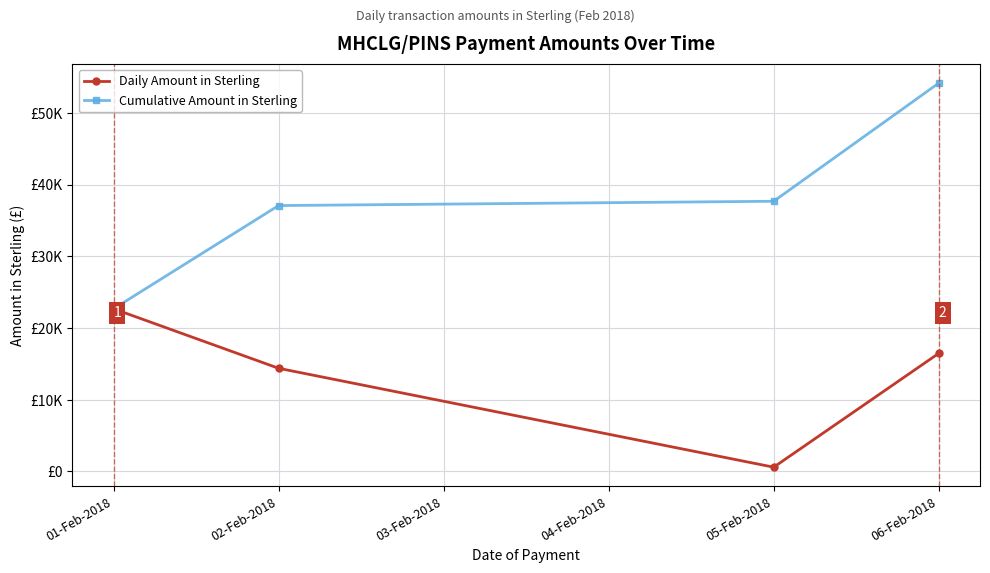

Where does the Cumulative Amount in Sterling series first go above 37686?

05-Feb-2018